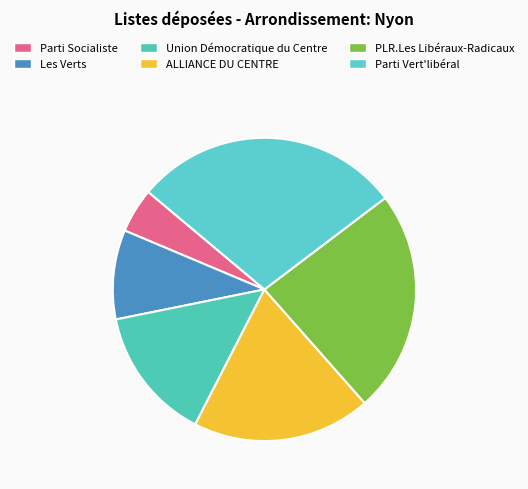

Count the number of slices in the pie.

6